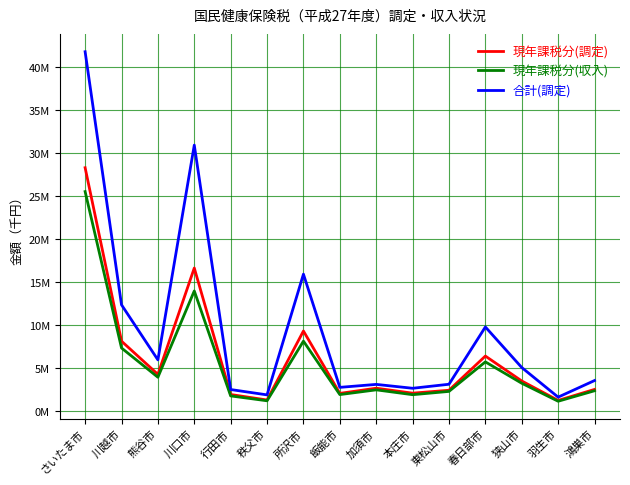

True or false: 現年課税分(収入) and 合計(調定) cross at least once.

False